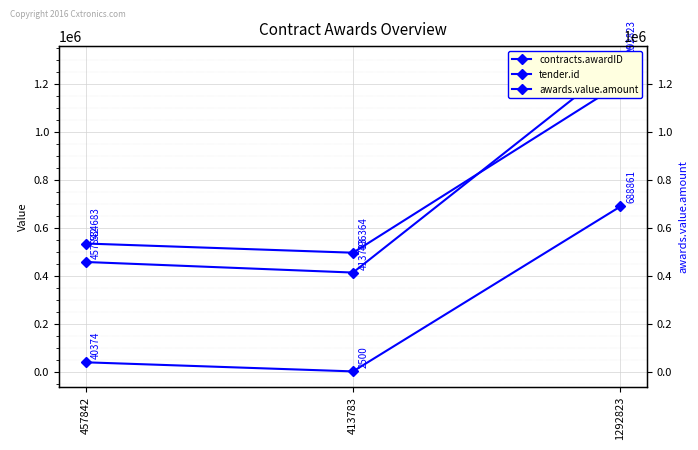

What is the sum of the contracts.awardID values at 413783 and 1292823?

1706606